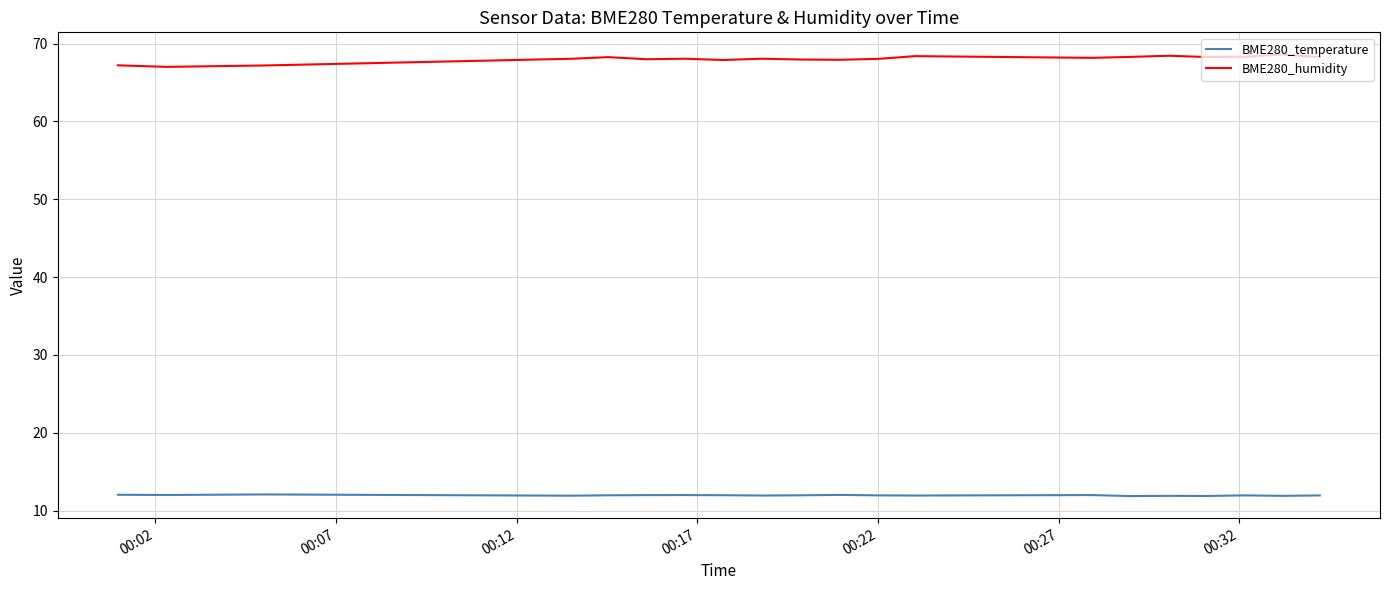

Rank the series by their maximum value, from highest to lowest.

BME280_humidity, BME280_temperature